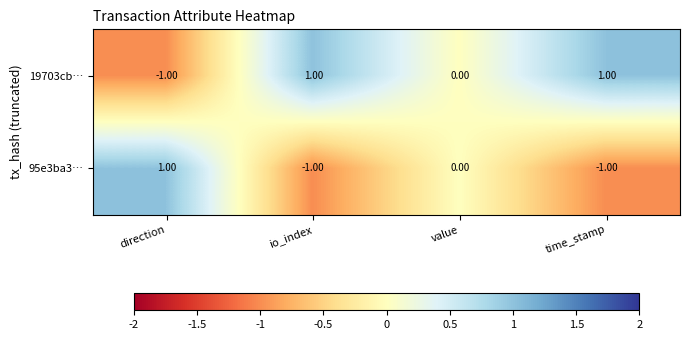

Which series has the largest total across all categories?

19703cb…